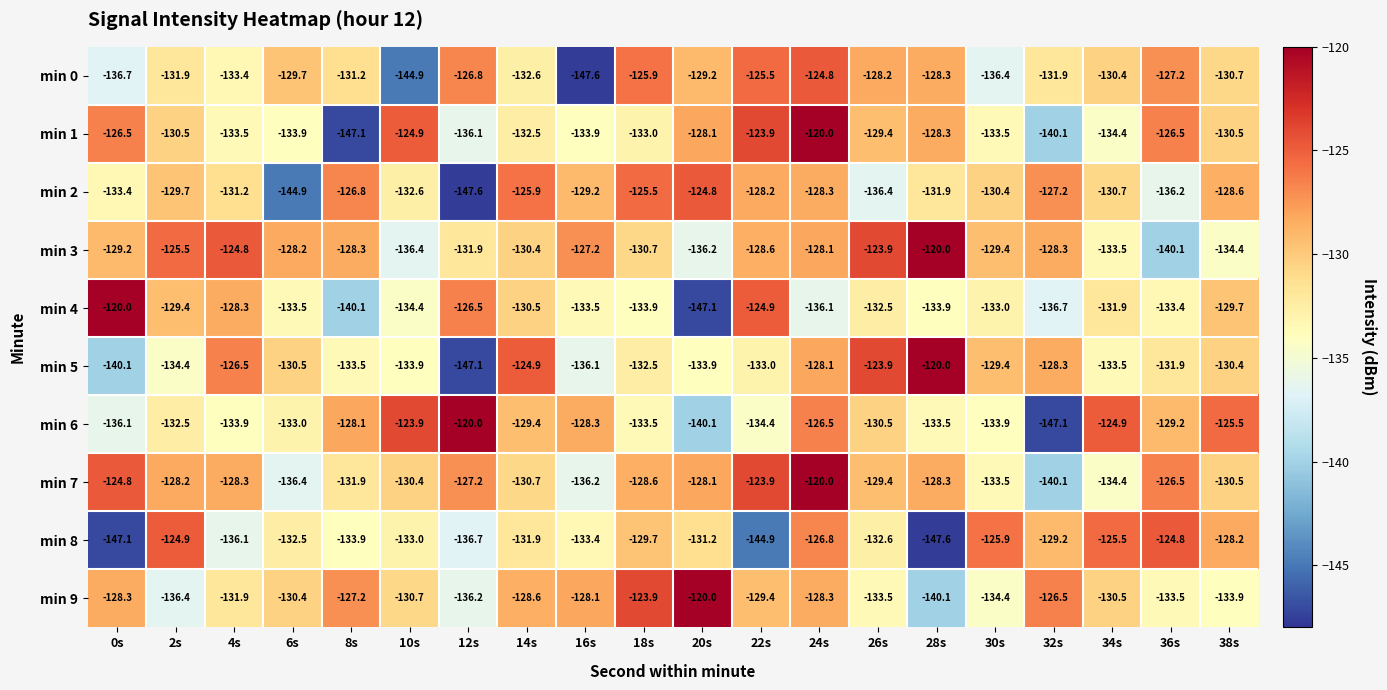

At 8s, list the series in order from largest to smallest.

min 2, min 9, min 6, min 3, min 0, min 7, min 5, min 8, min 4, min 1